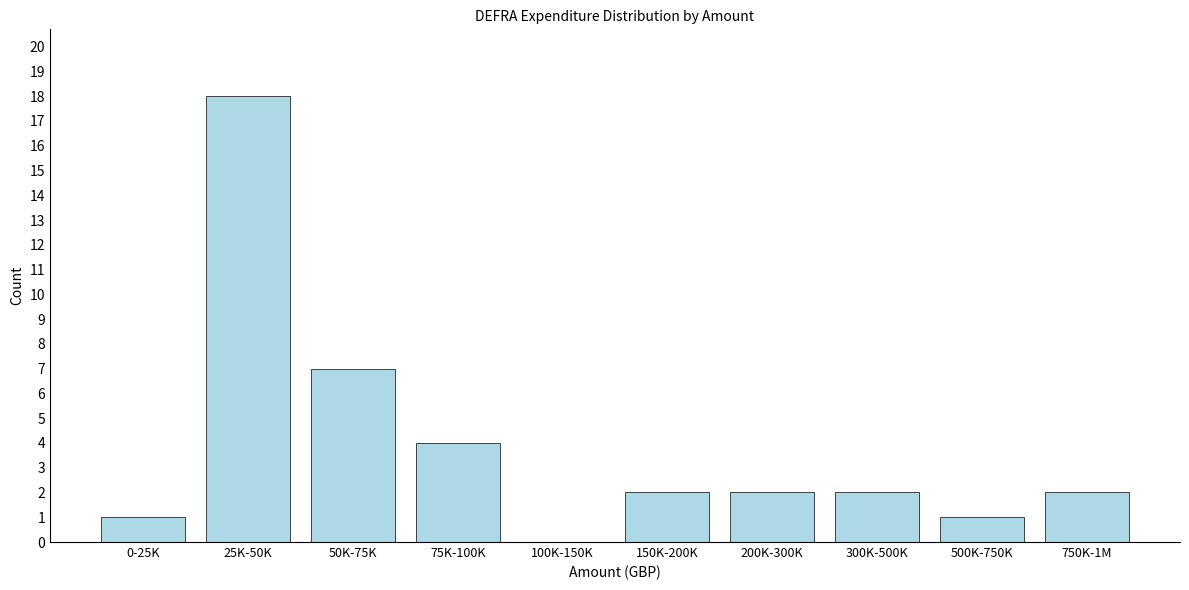

Reading left to right, what are all the values shown in this chart?

0-25K=1	25K-50K=18	50K-75K=7	75K-100K=4	100K-150K=0	150K-200K=2	200K-300K=2	300K-500K=2	500K-750K=1	750K-1M=2